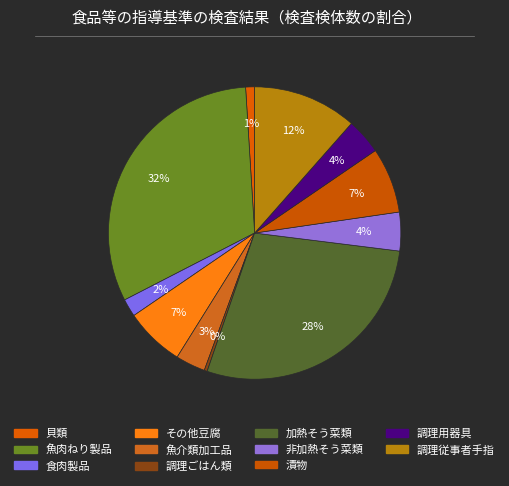

Which slice is the smallest?

調理ごはん類